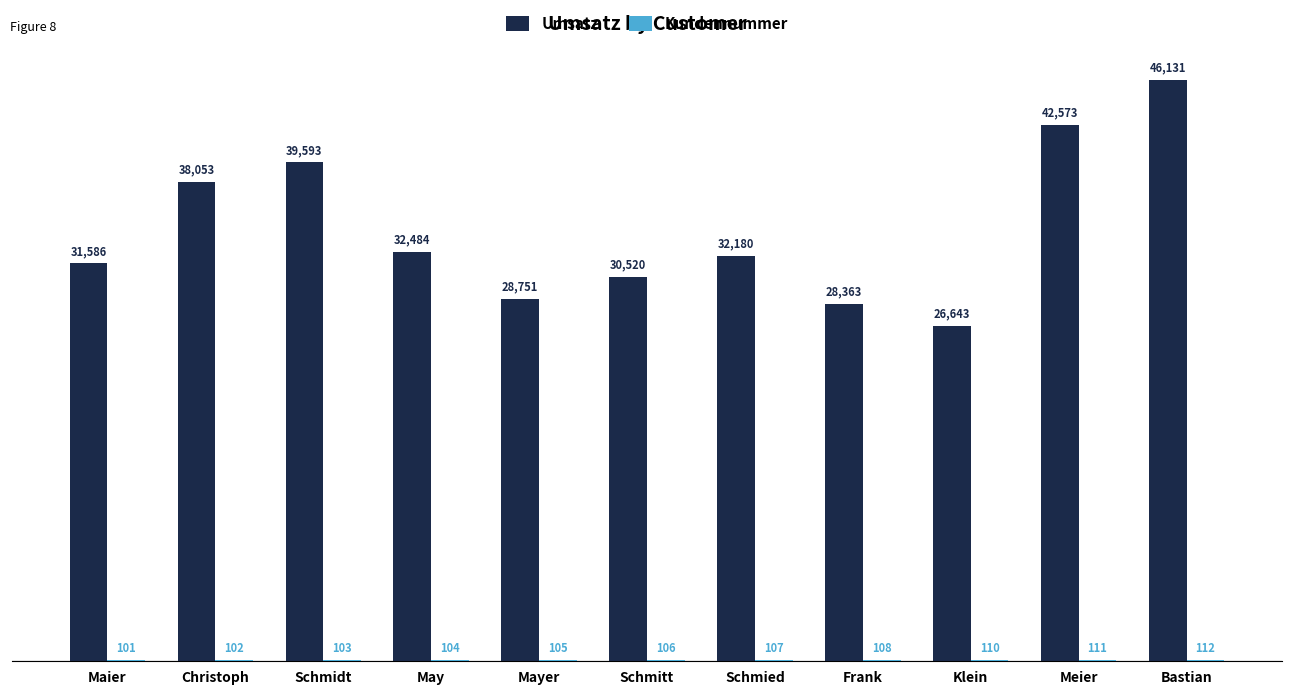

What is the sum of all Umsatz values?

376877